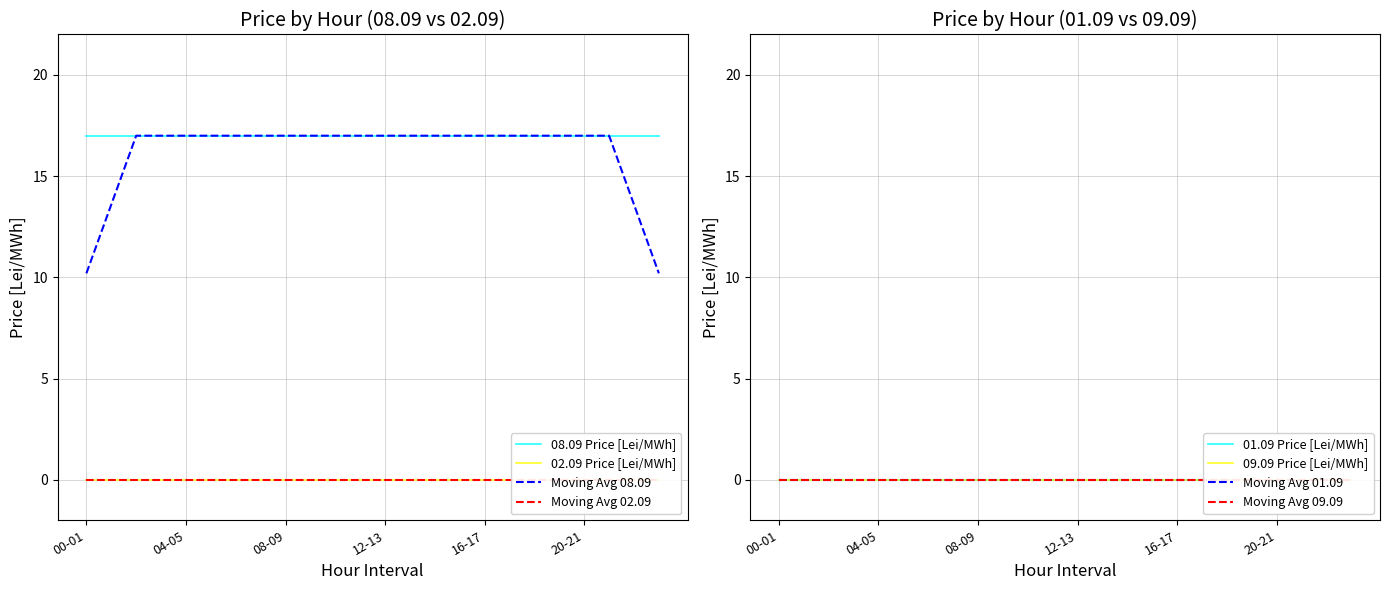

How many lines are shown in the chart?

4